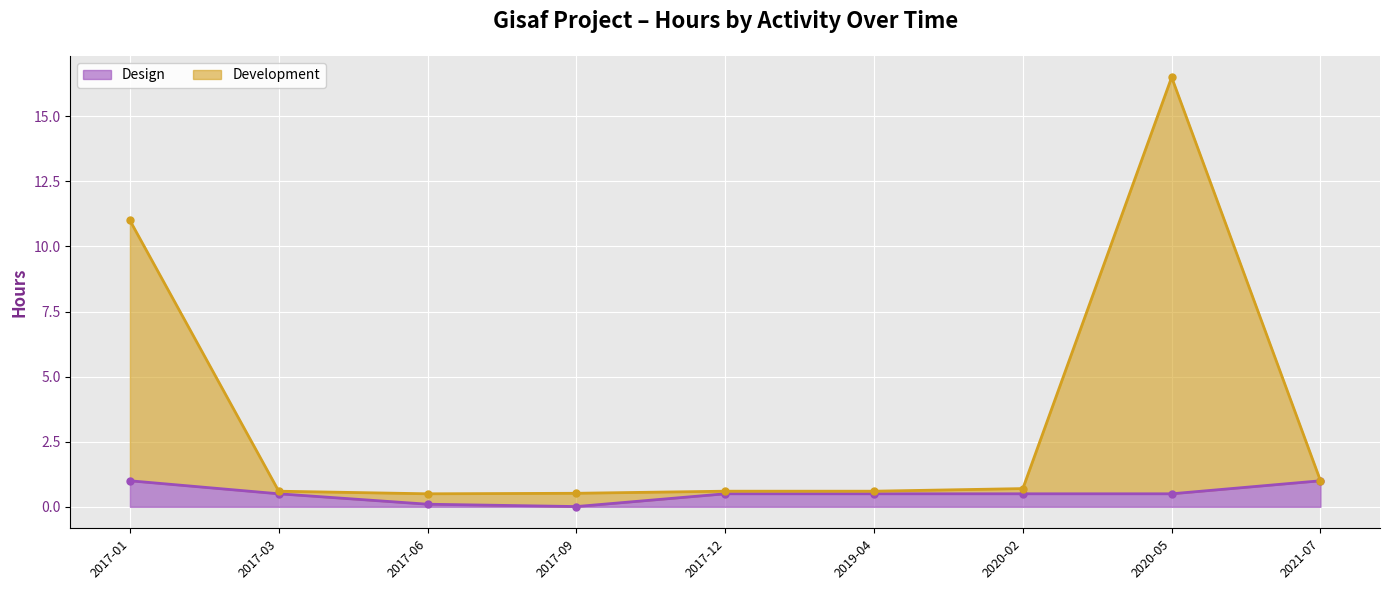

Where is the first local minimum for Design?

2017-09